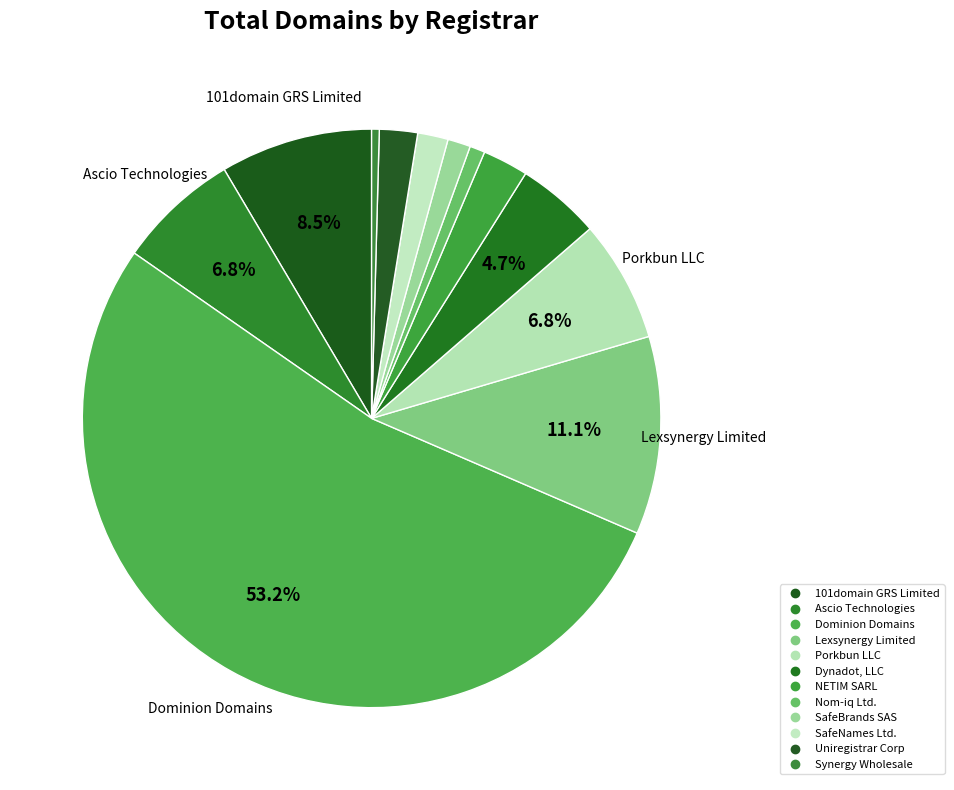

Count the number of slices in the pie.

12